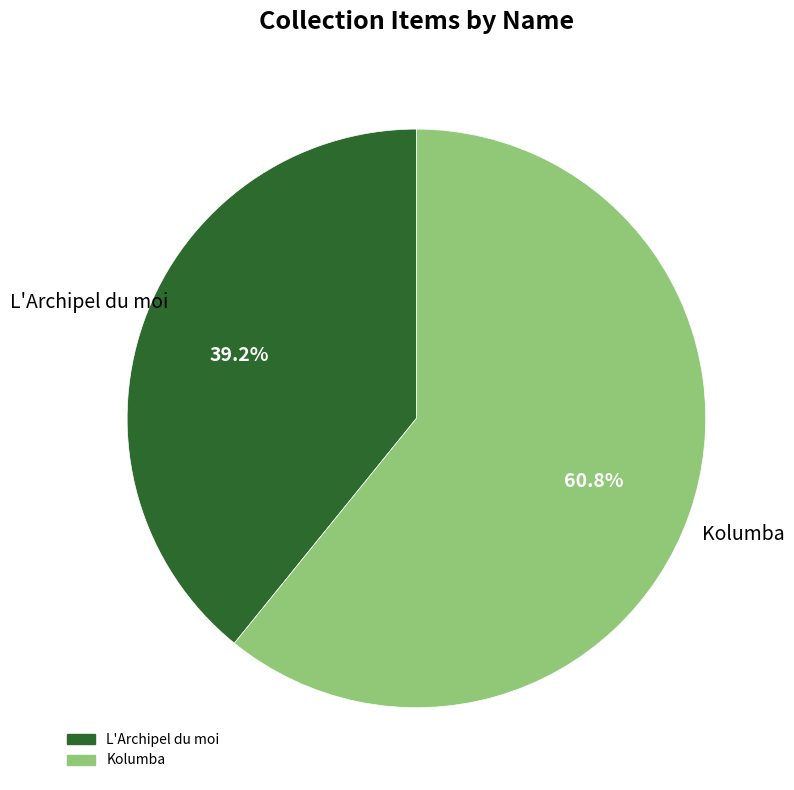

How many slices are in this pie chart?

2